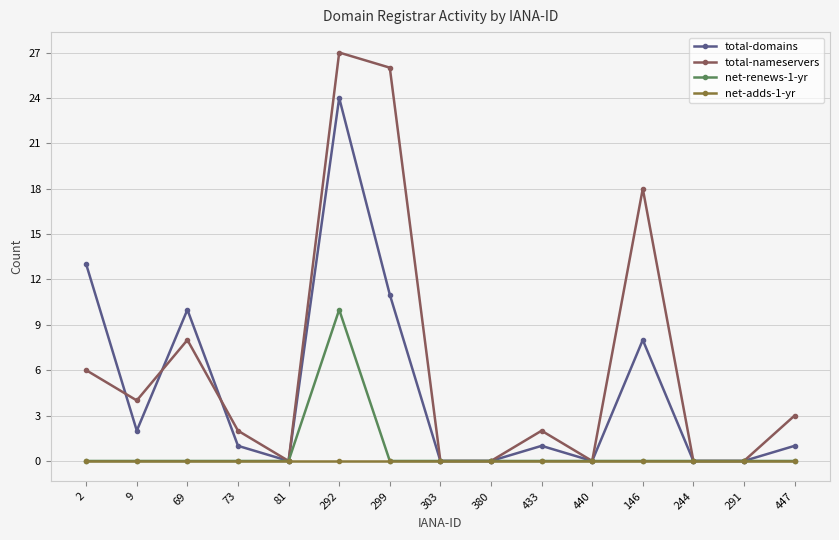

In net-renews-1-yr, how many points are higher than both neighbors (excluding endpoints)?

1